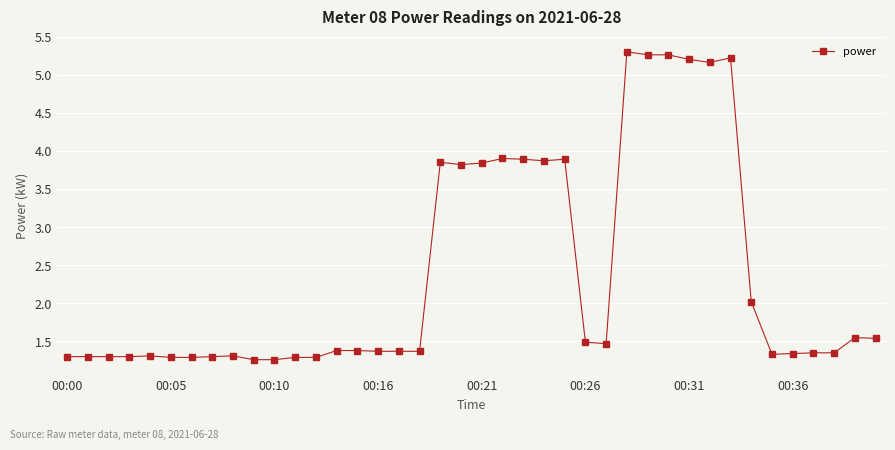

What is the sum of all values?

95.6